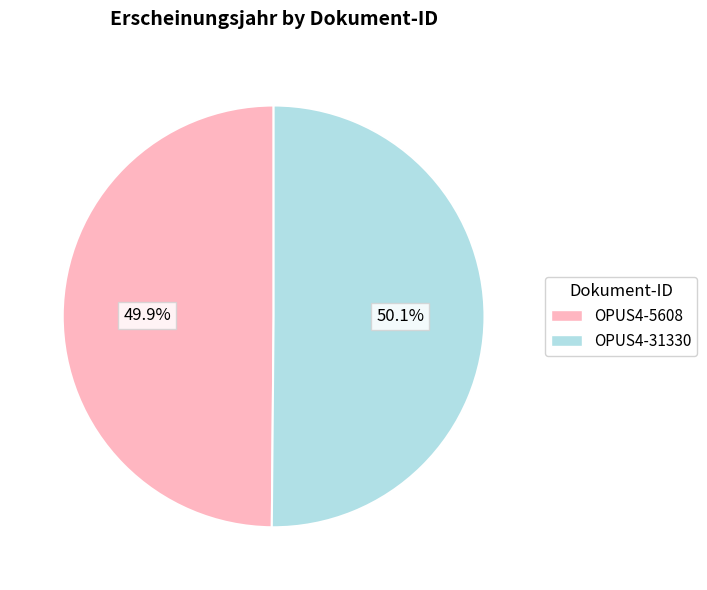

Combined, do OPUS4-31330 and OPUS4-5608 account for over 50%?

Yes